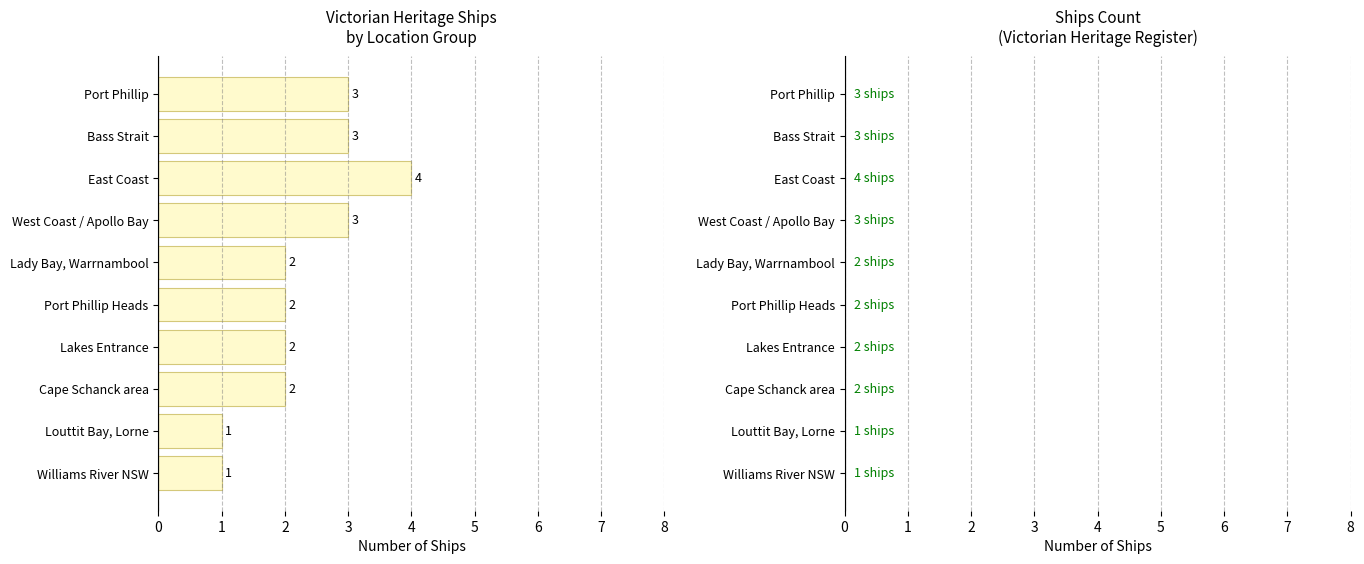

Is it true that the value at Port Phillip Heads is 2?

True